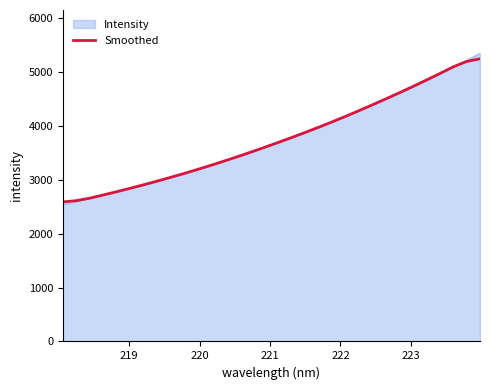

What is the maximum value shown in the chart?

5343.6